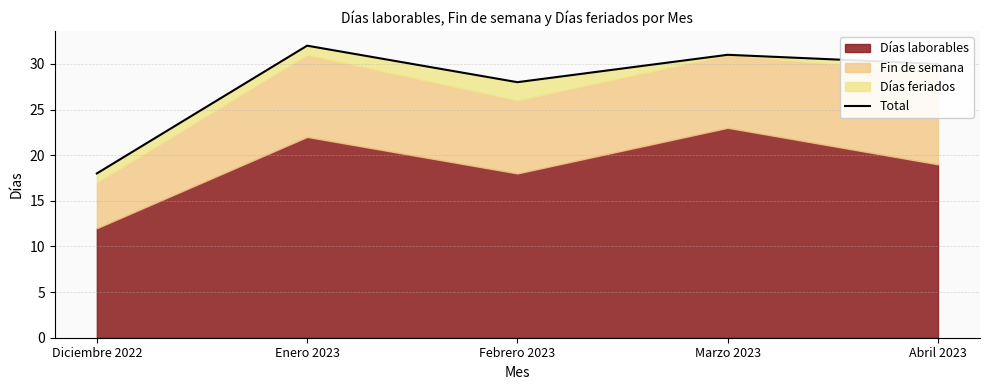

Reading left to right, what are all the values shown in this chart?

Diciembre 2022=18	Enero 2023=32	Febrero 2023=28	Marzo 2023=31	Abril 2023=30